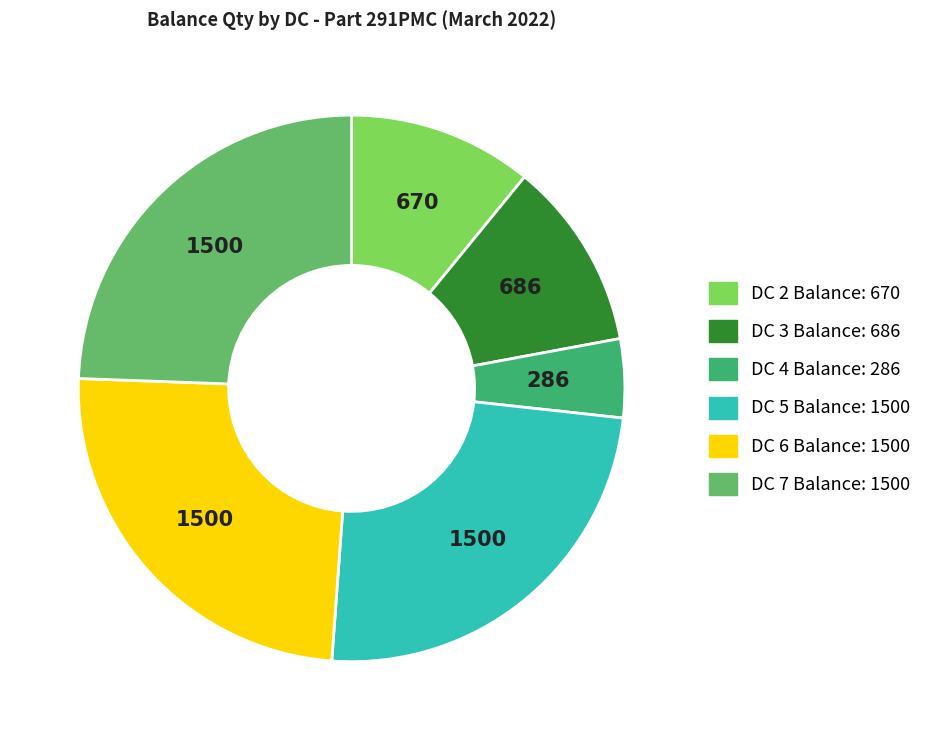

The DC 5 Balance: 1500 slice represents 36% of the pie. True or false?

False